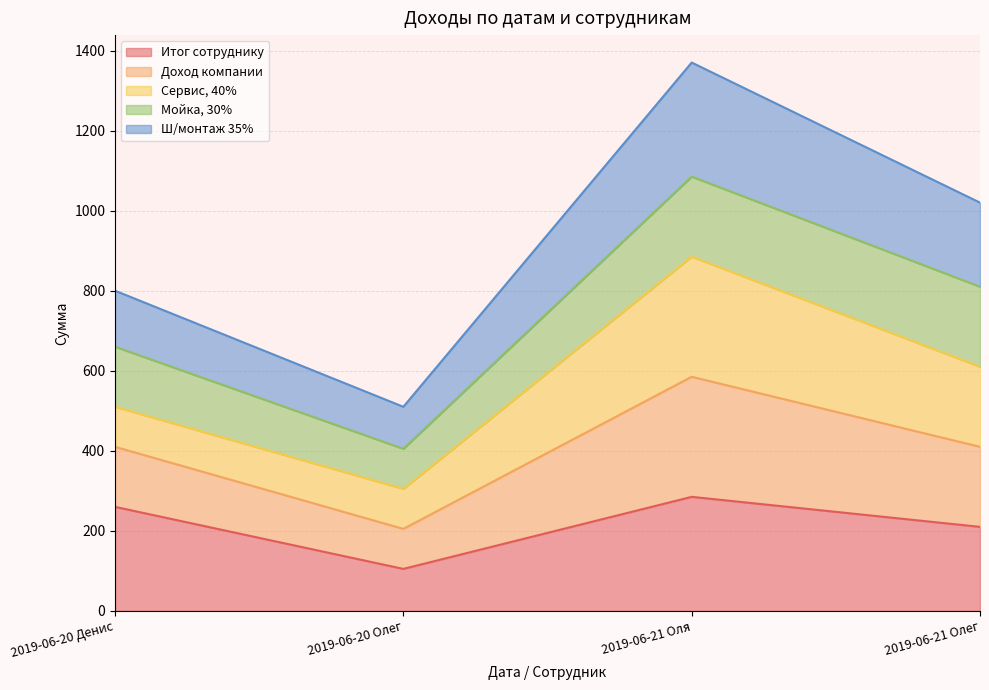

Which series has the widest spread of values?

Ш/монтаж 35%